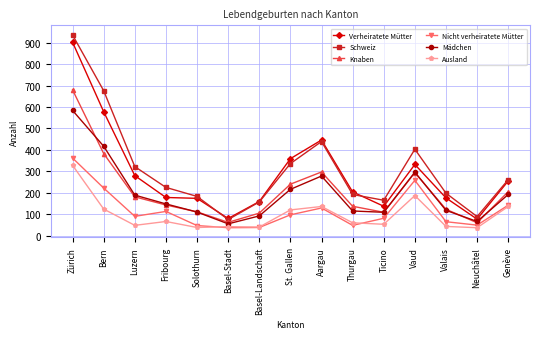

What are all the series names shown in the legend?

Verheiratete Mütter, Schweiz, Knaben, Nicht verheiratete Mütter, Mädchen, Ausland